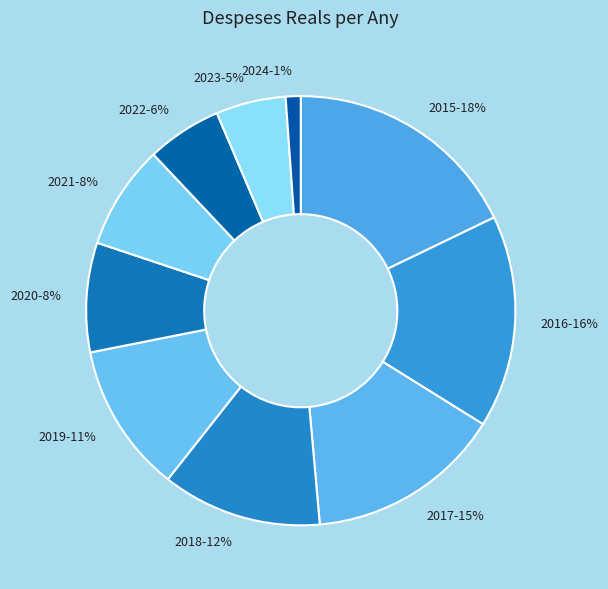

The 2020 slice represents 8% of the pie. True or false?

True